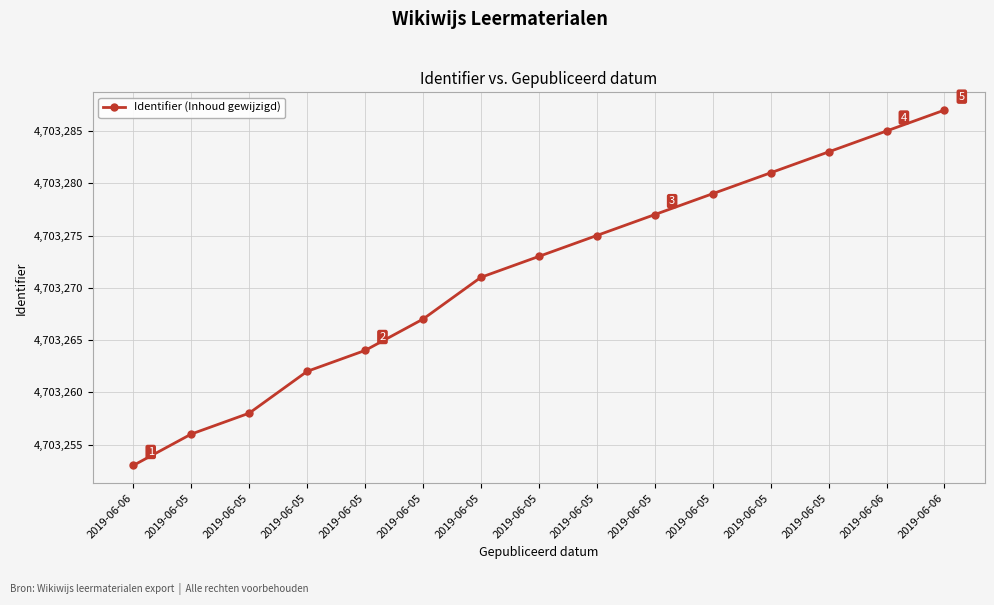

What is the difference between the maximum and minimum values?

34